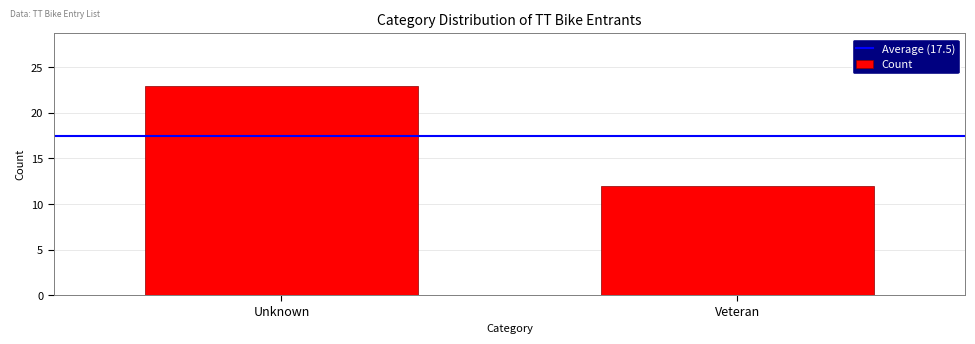

Reading left to right, extract all data points from this chart.

Unknown=23	Veteran=12